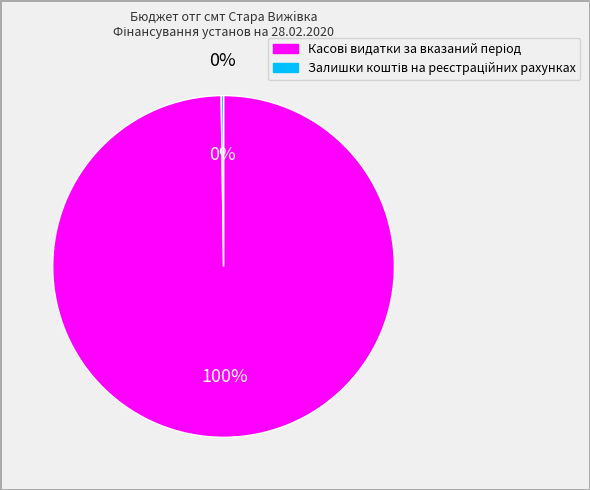

Which category has the biggest portion of the pie?

Касові видатки за вказаний період